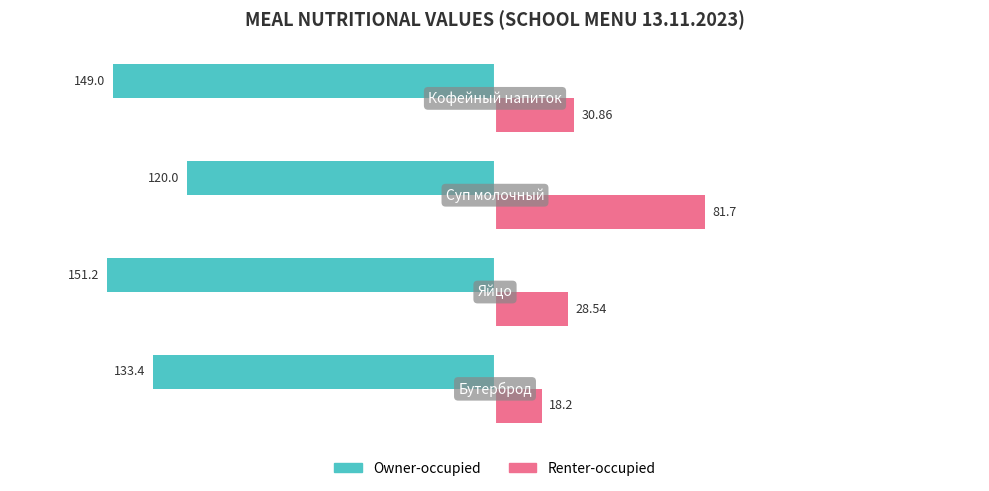

Which series has the largest range (max minus min)?

Renter-occupied